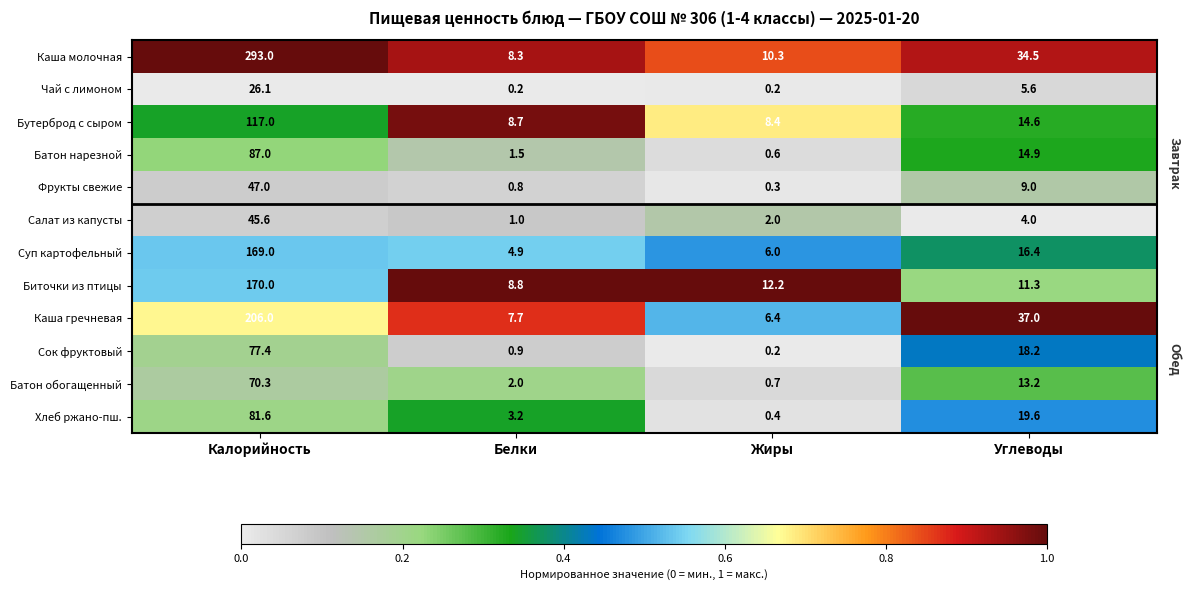

The Каша гречневая series shows 7.7 at Белки. True or false?

True